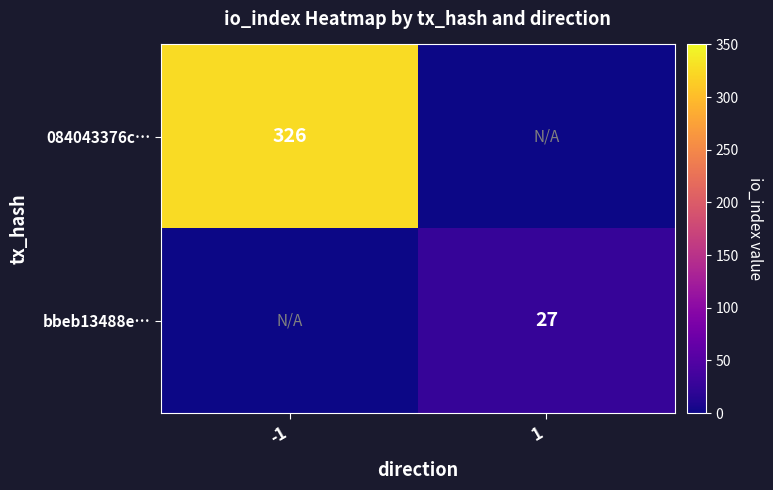

The bbeb13488e… series shows 27 at 1. True or false?

True